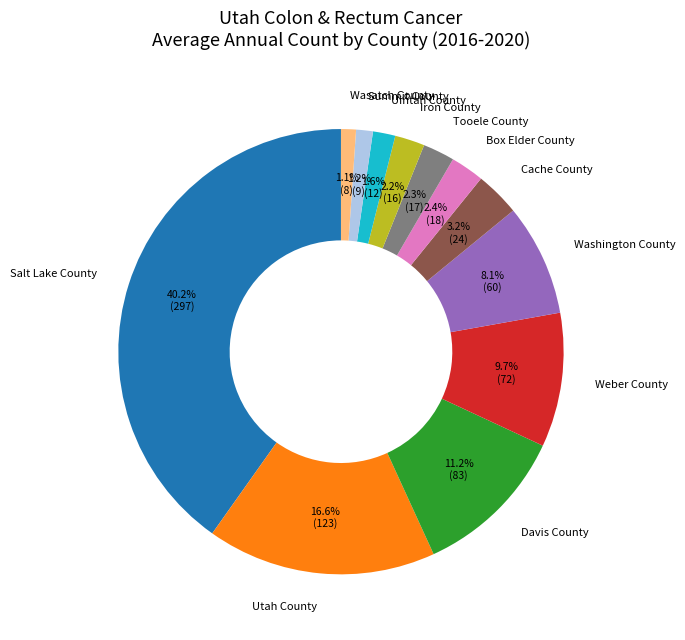

What is the largest slice in the pie chart?

Salt Lake County